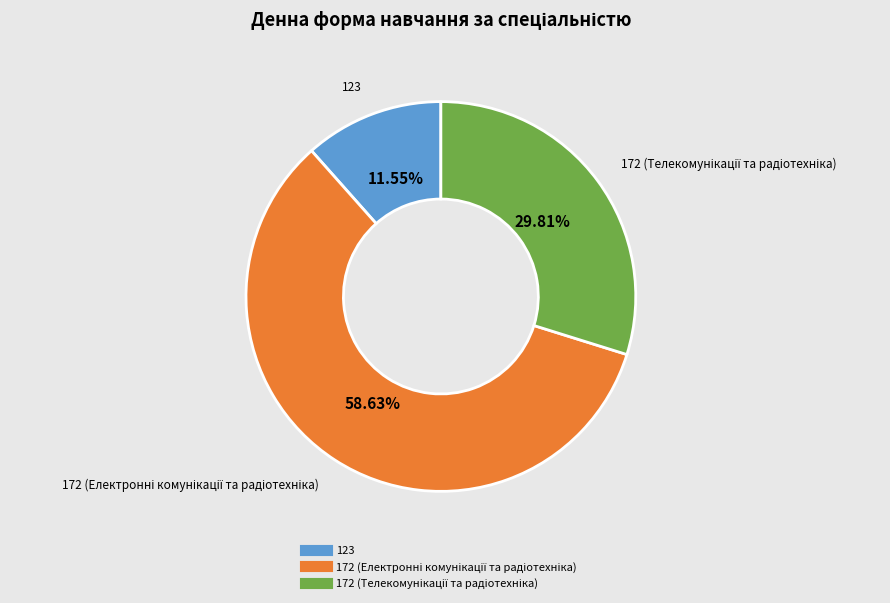

How many slices are in this pie chart?

3